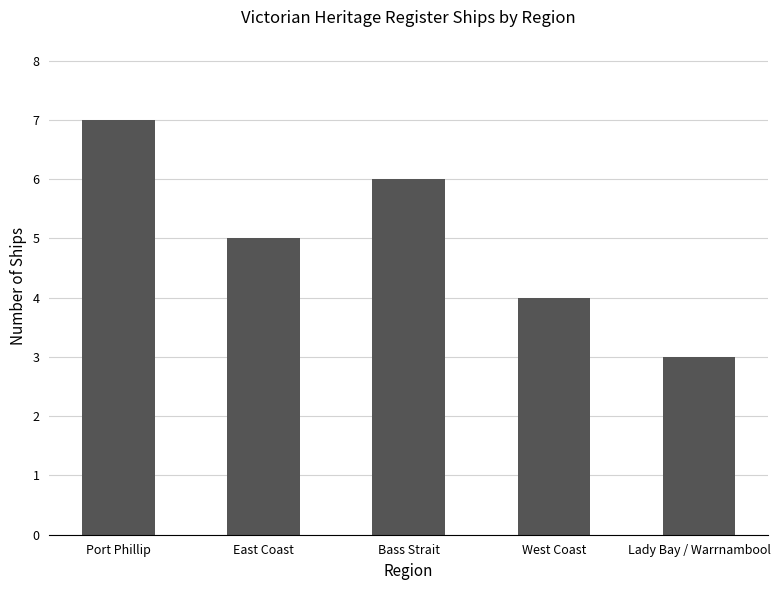

How many values are between 4 and 6?

3